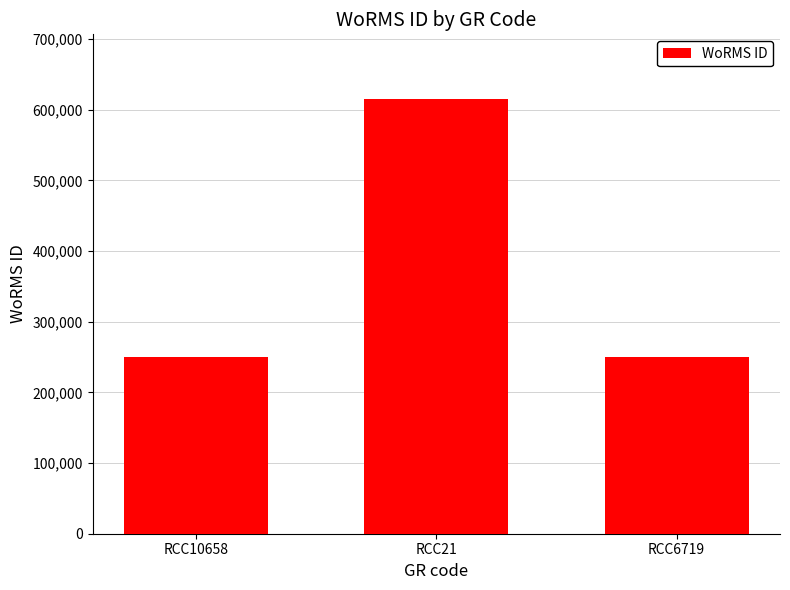

How many values are between 249725 and 614694?

3